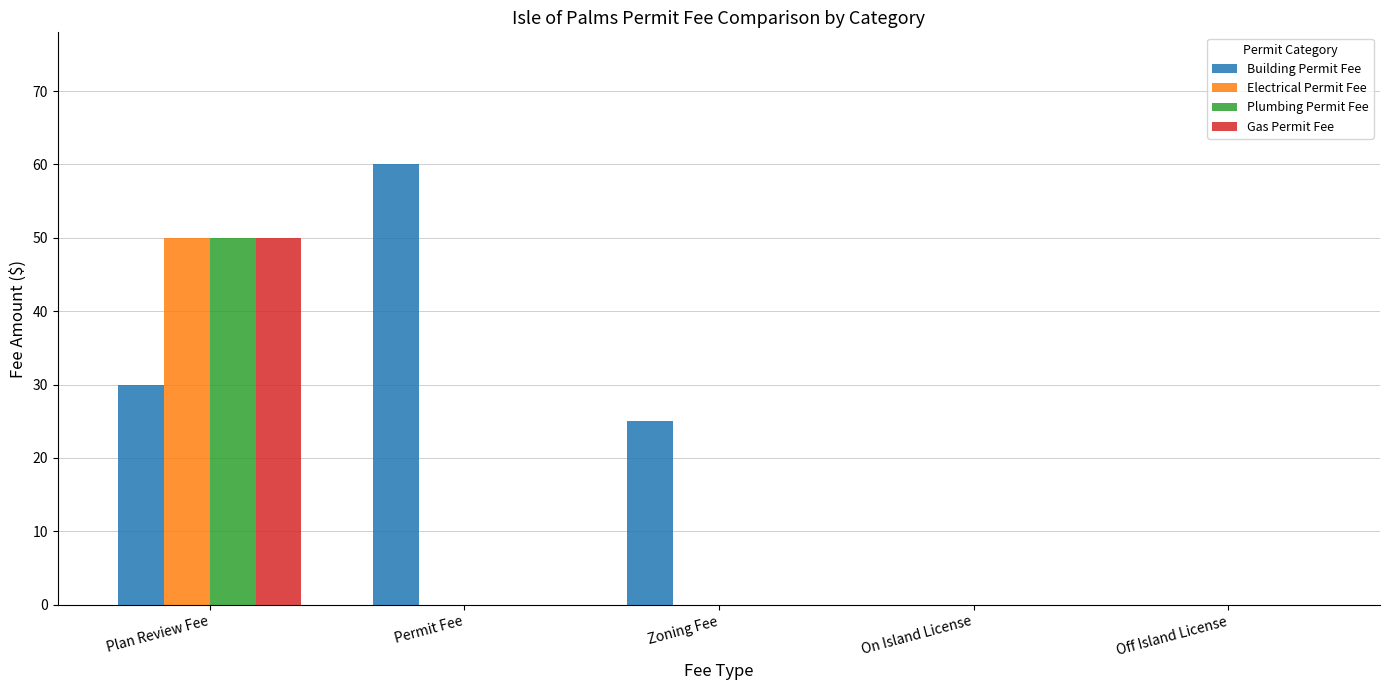

Which series has the widest spread of values?

Building Permit Fee